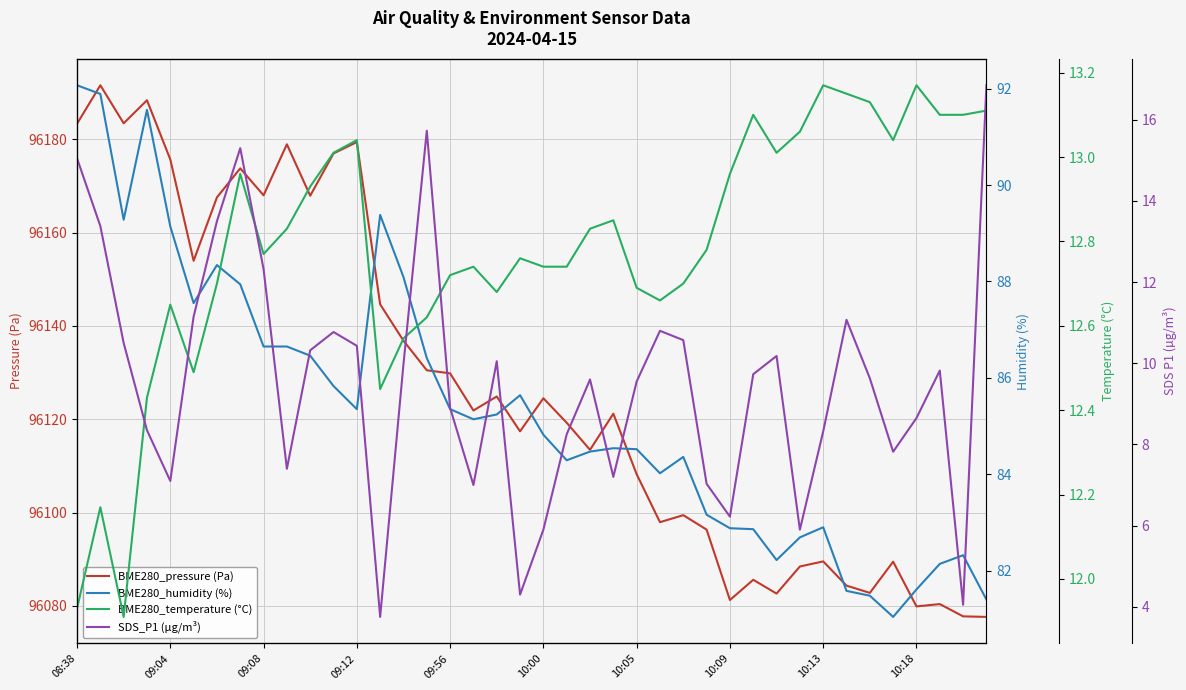

What is the average value of the SDS_P1 (µg/m³) series?

9.6